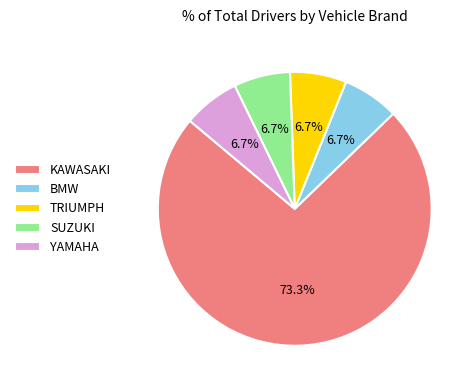

True or false: TRIUMPH accounts for 7% of the total.

True